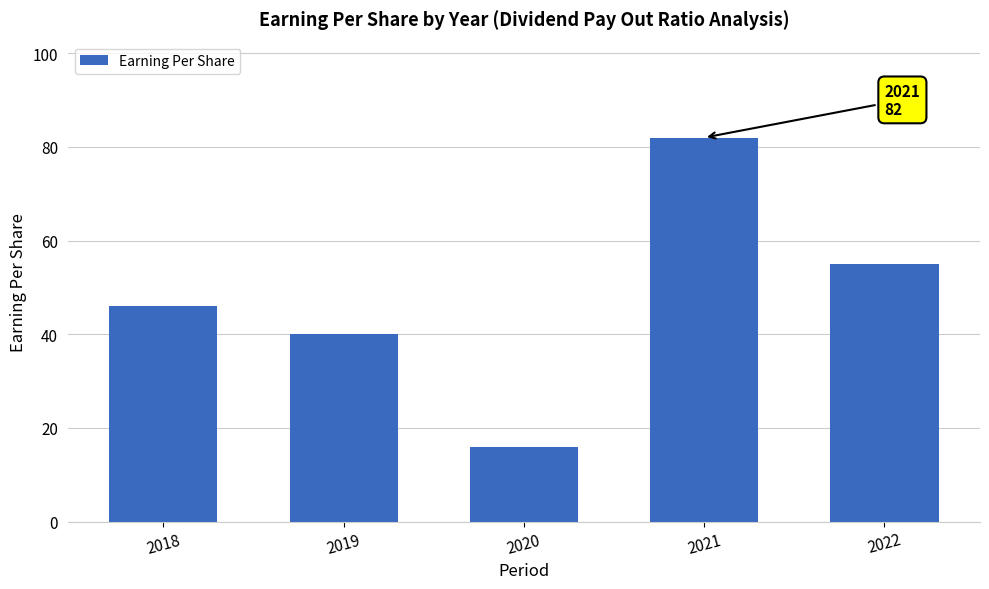

Reading right to left, list all the values displayed in this chart.

2022=55	2021=82	2020=16	2019=40	2018=46